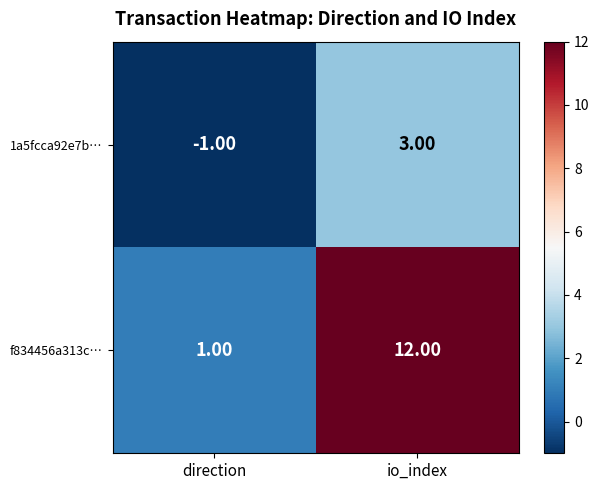

Which label corresponds to the smallest value in the chart?

direction